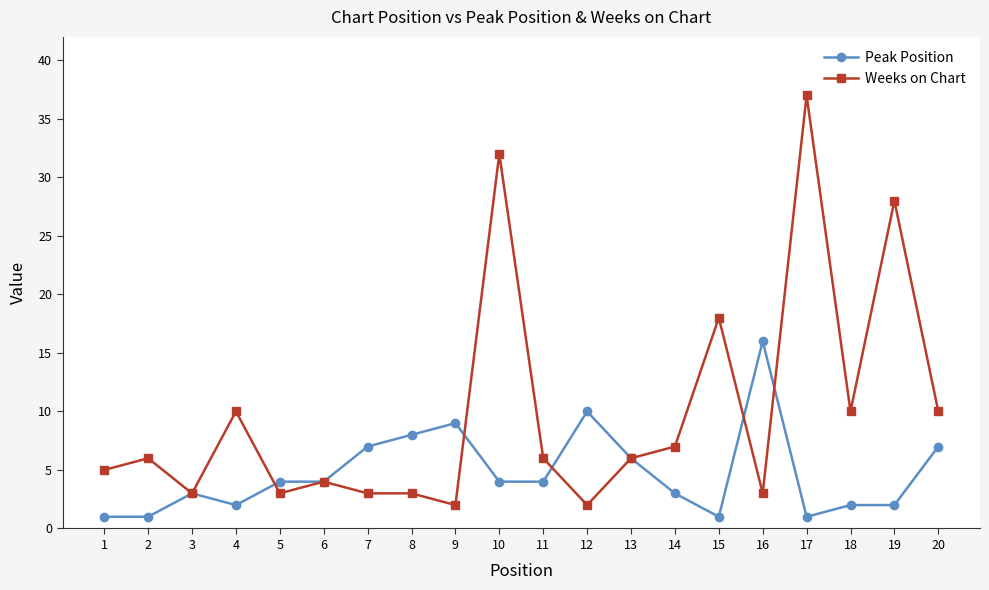

What are all the series names shown in the legend?

Peak Position, Weeks on Chart